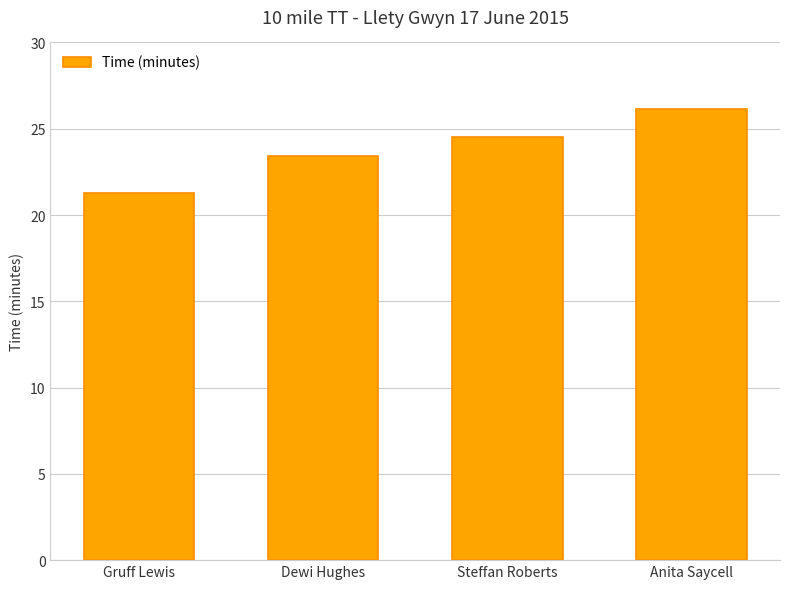

At which label is the value closest to 23?

Dewi Hughes